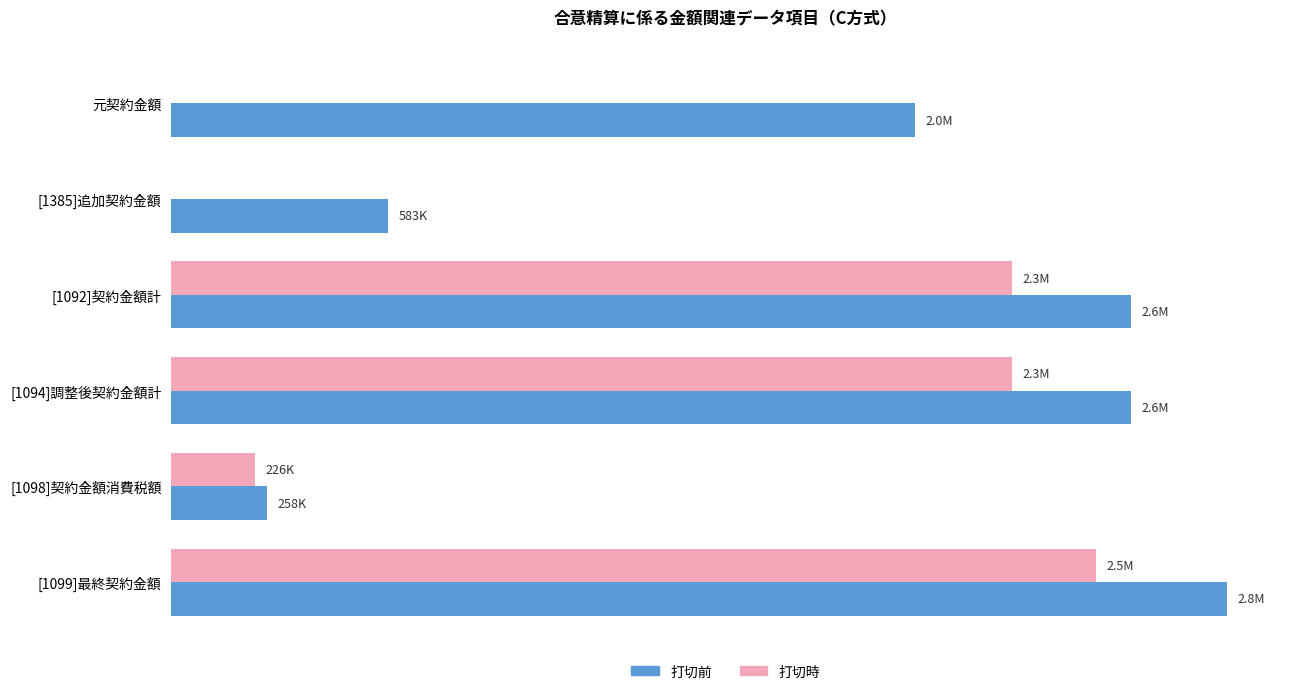

What position from the left is [1099]最終契約金額?

6